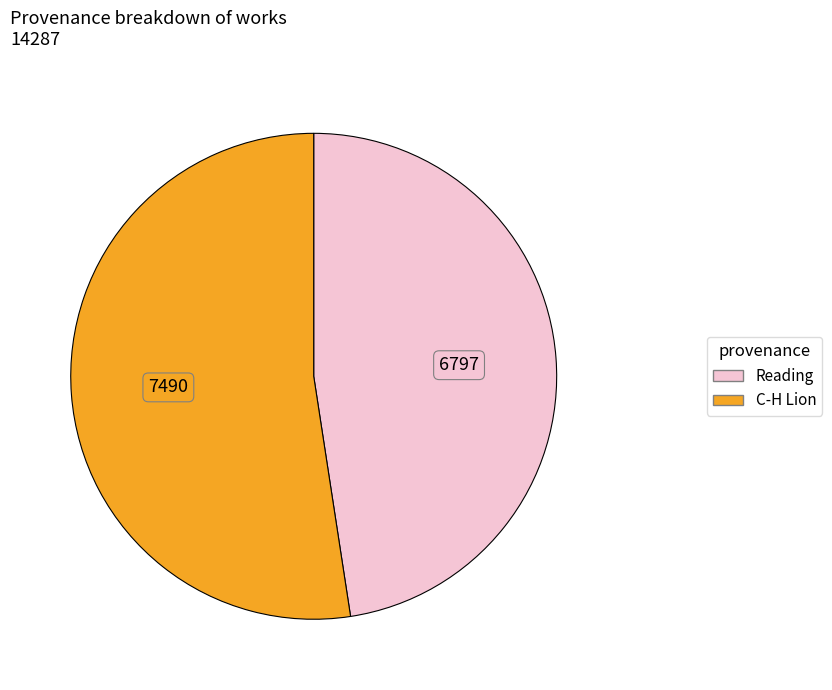

Rank the categories by value from highest to lowest.

C-H Lion, Reading